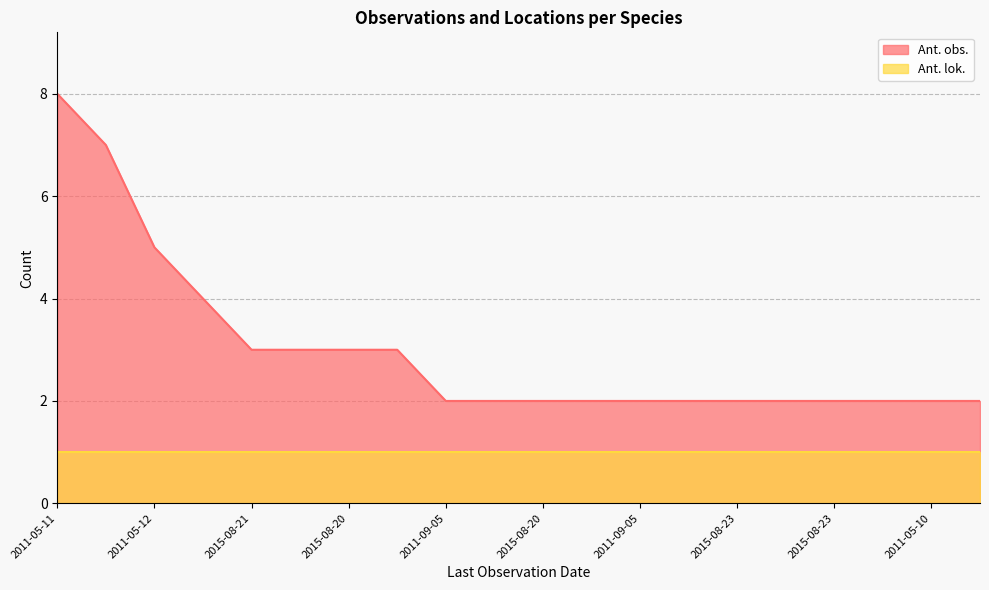

Does the chart have visible grid lines?

Yes